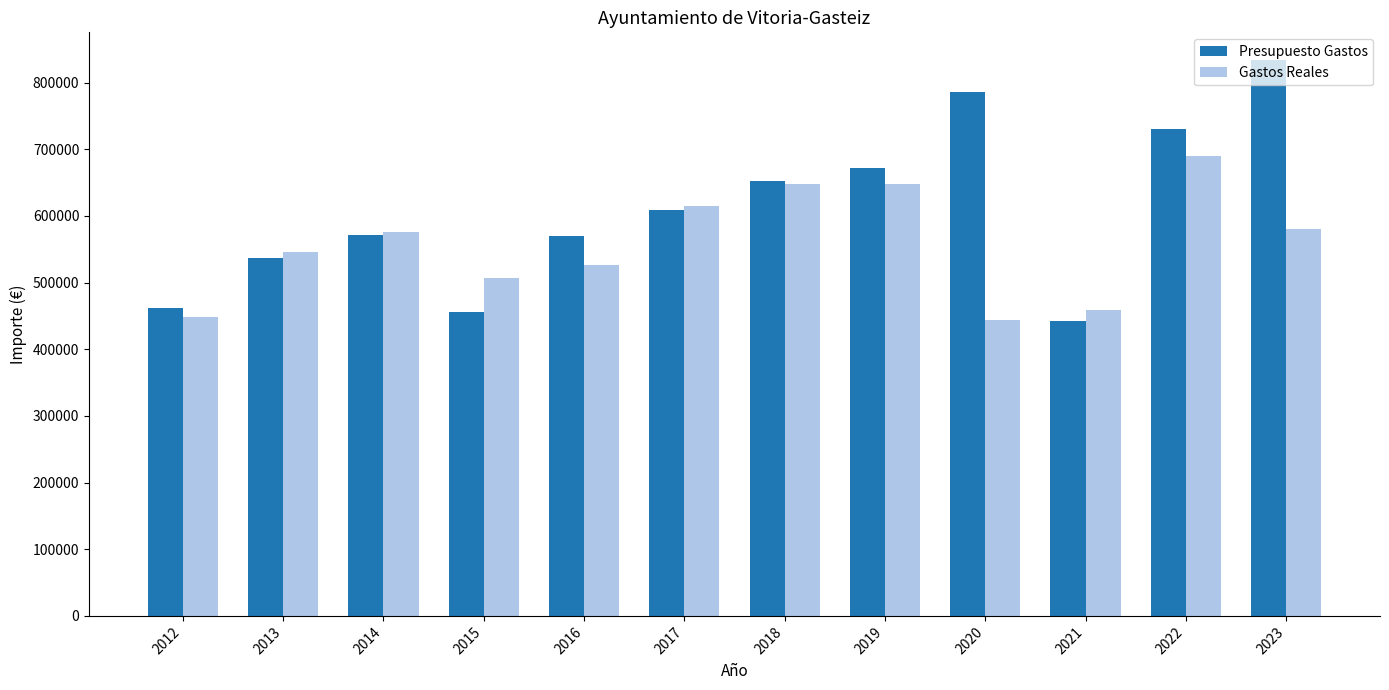

Are the bars grouped side by side (vs. stacked)?

Yes